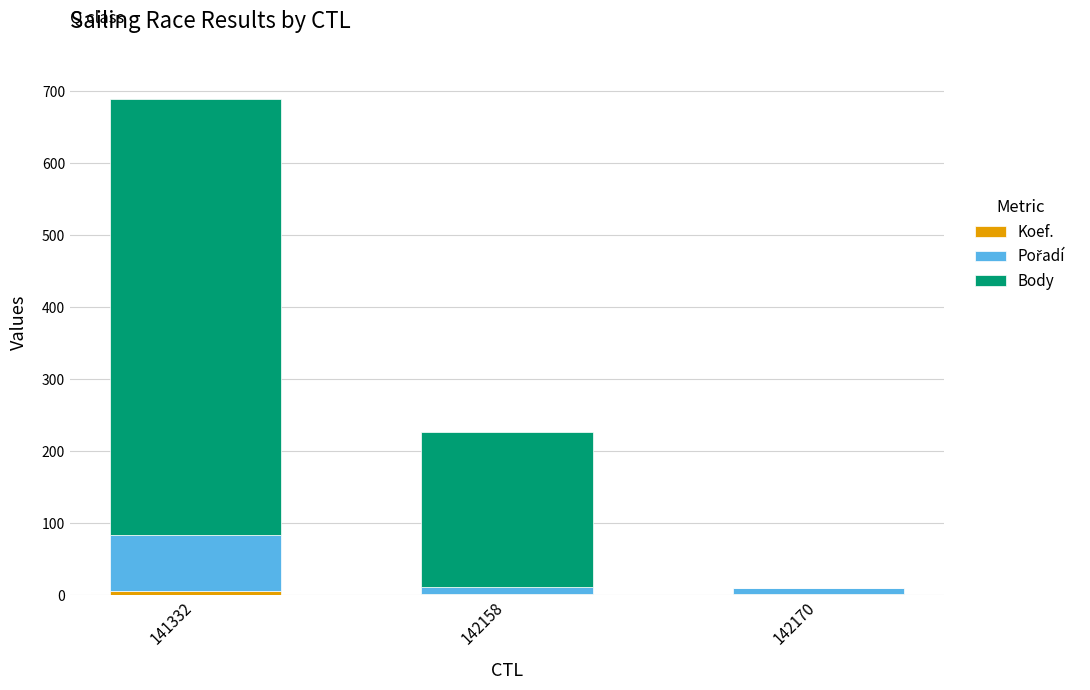

At which category is the sum across all series the highest?

141332